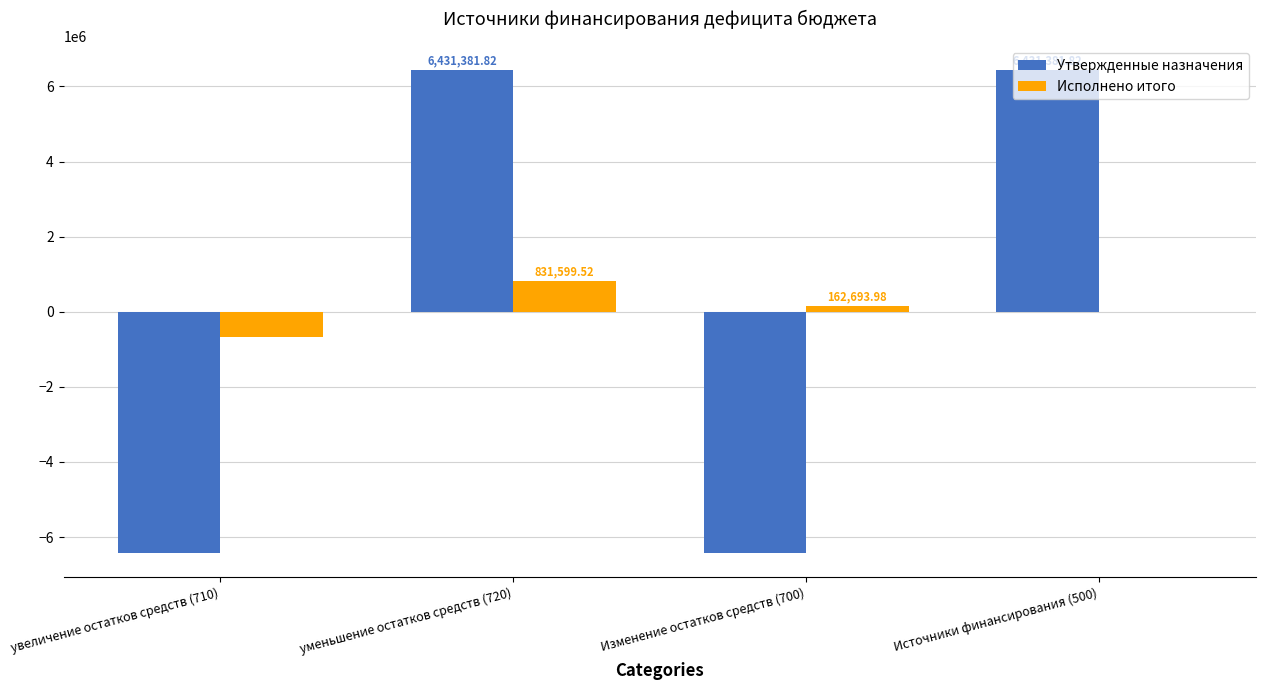

Which series changed the most between увеличение остатков средств (710) and Источники финансирования (500)?

Утвержденные назначения